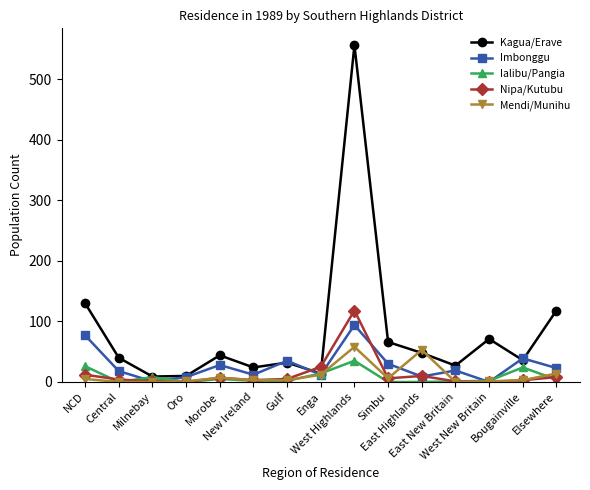

What is the label of the 1st point from the right?

Elsewhere